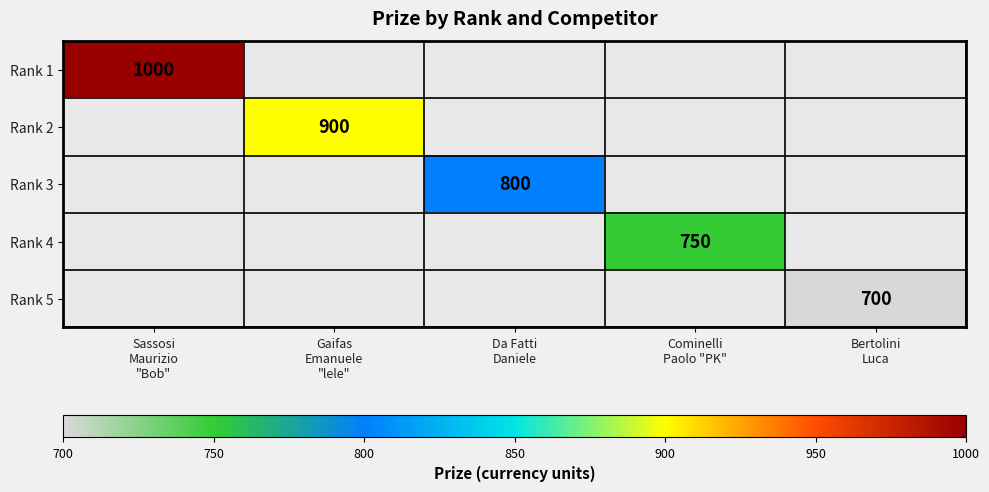

What is the maximum value for Rank 1?

1000